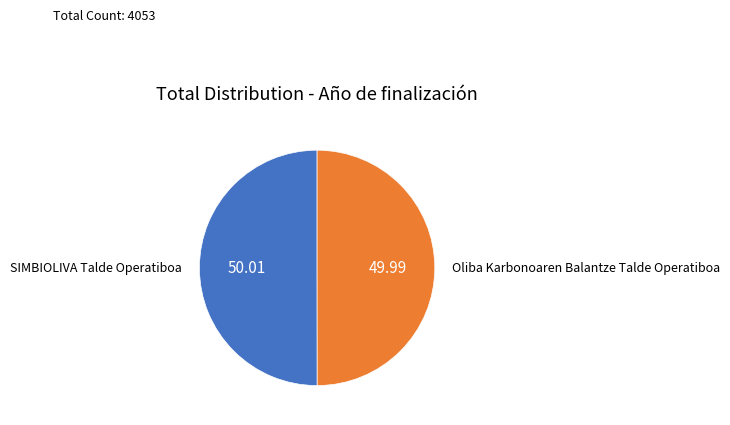

Approximately how many times larger is the value at Oliba Karbonoaren Balantze Talde Operatiboa compared to SIMBIOLIVA Talde Operatiboa?

1.0